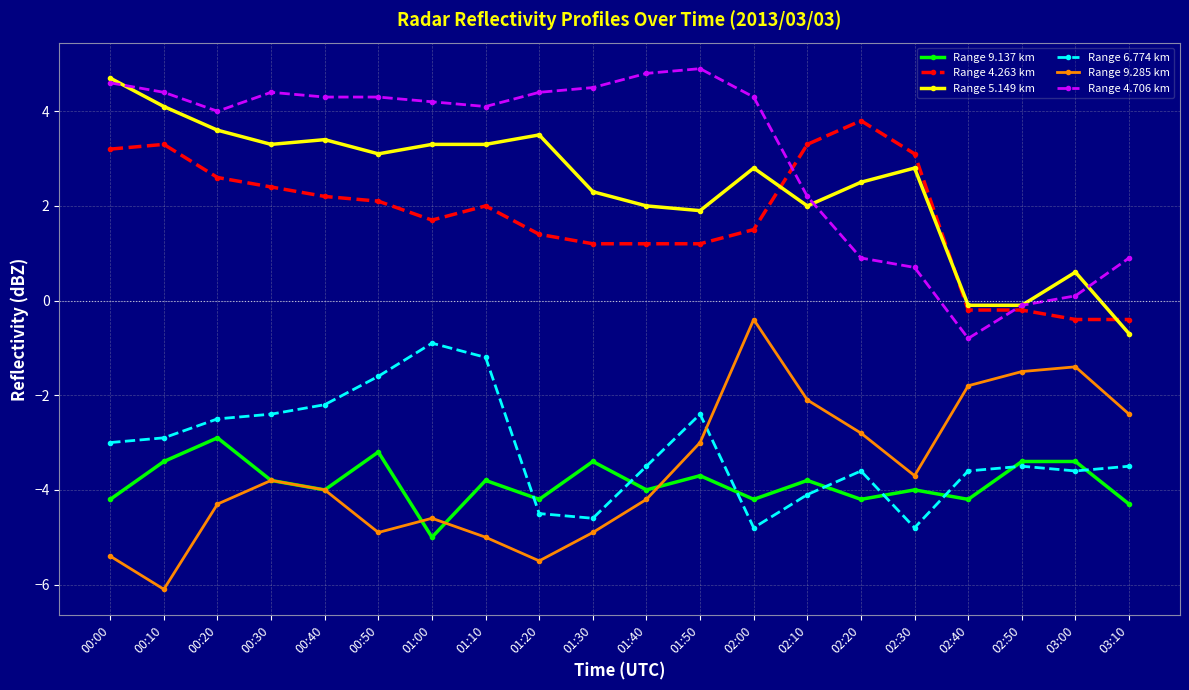

Count the number of data series in this chart.

6